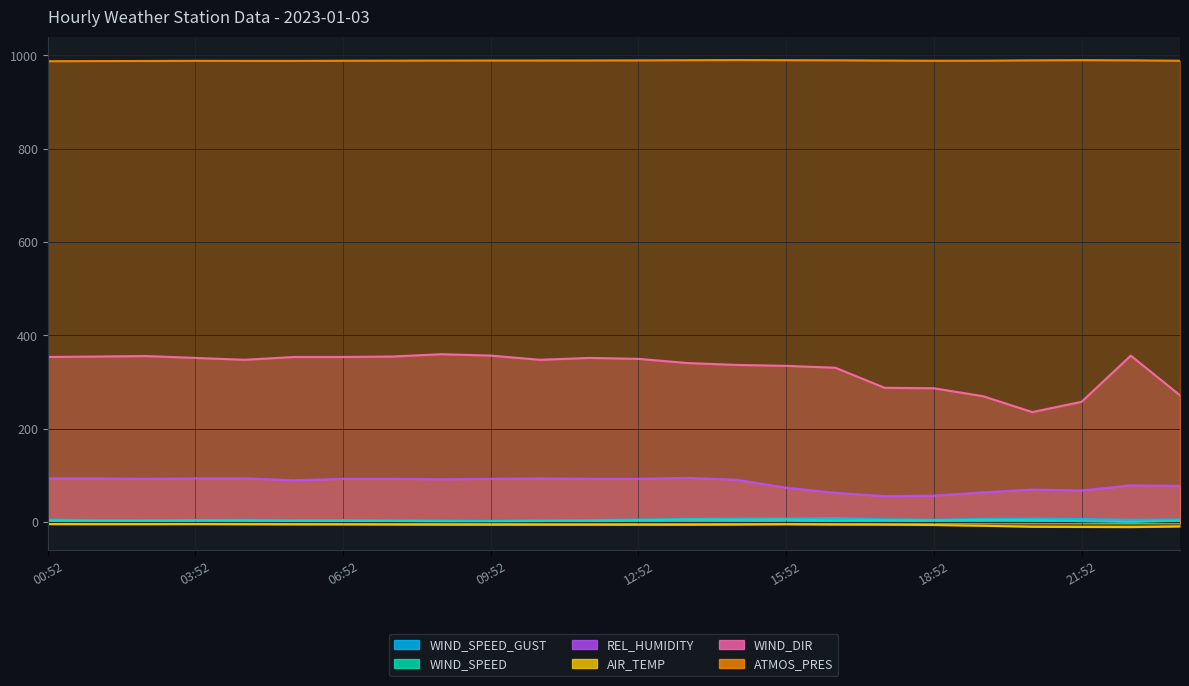

What is the difference between the second highest and minimum values in the WIND_DIR series?

121.0